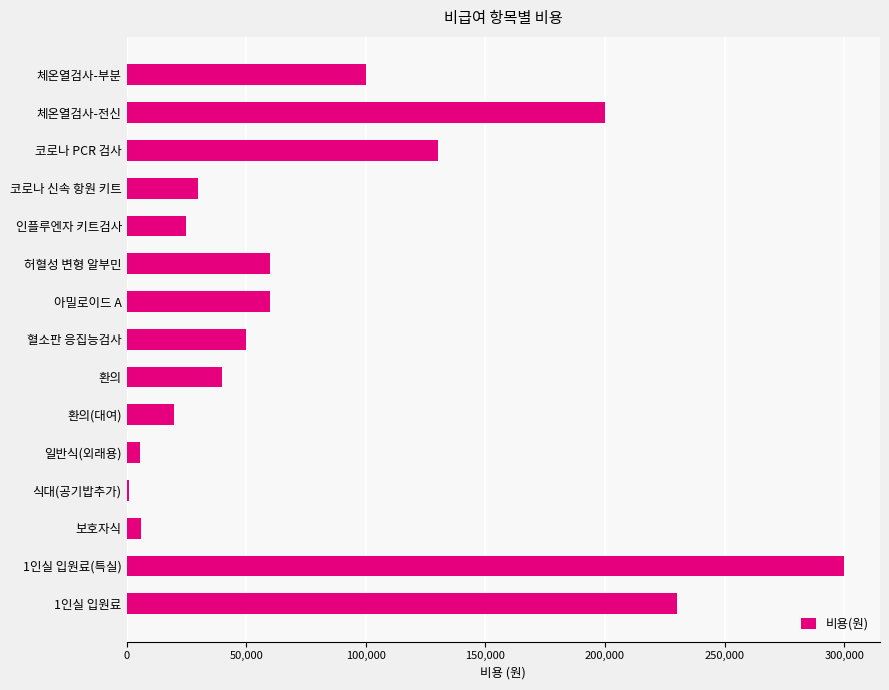

Does the chart contain stacked bars?

No